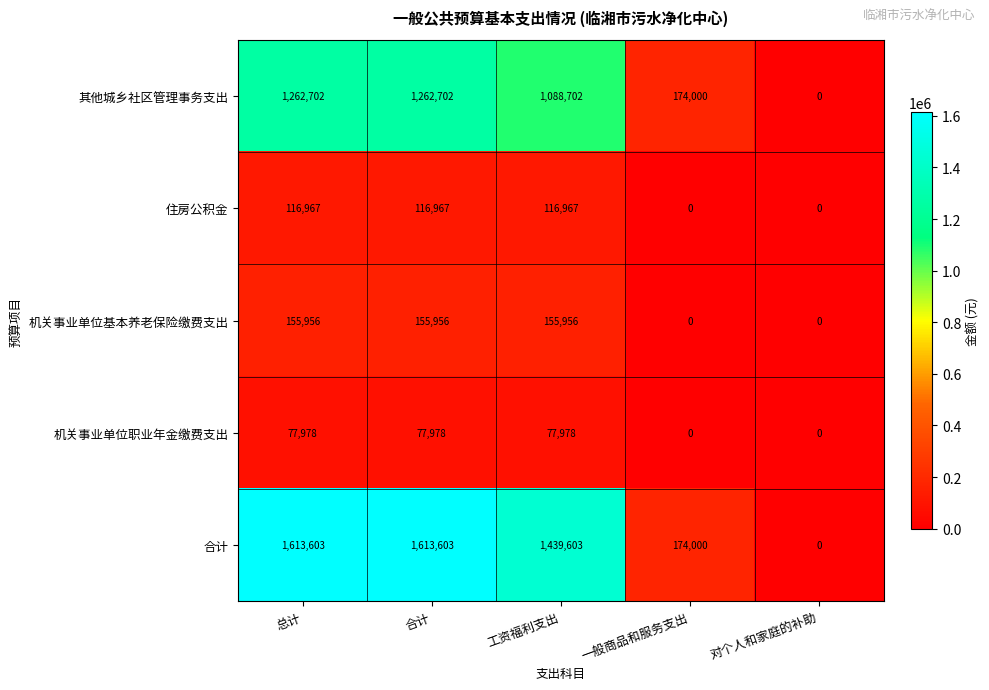

What is the maximum value shown in the chart?

1613603